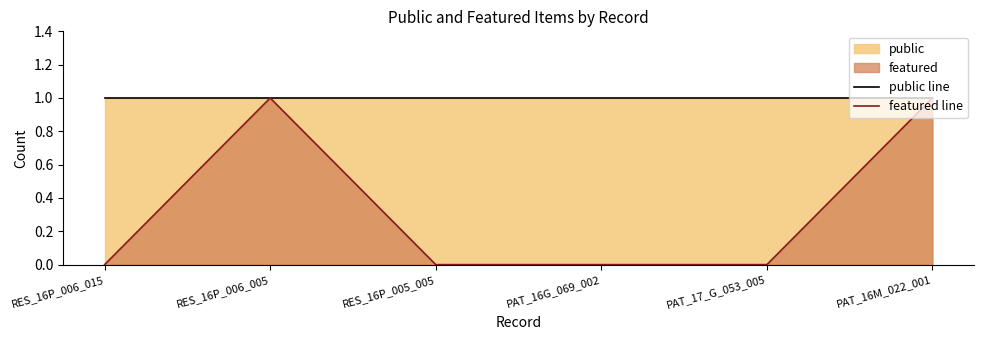

Reading right to left, what are all the values shown in this chart?

public line: PAT_16M_022_001=1	PAT_17_G_053_005=1	PAT_16G_069_002=1	RES_16P_005_005=1	RES_16P_006_005=1	RES_16P_006_015=1
featured line: PAT_16M_022_001=1	PAT_17_G_053_005=0	PAT_16G_069_002=0	RES_16P_005_005=0	RES_16P_006_005=1	RES_16P_006_015=0